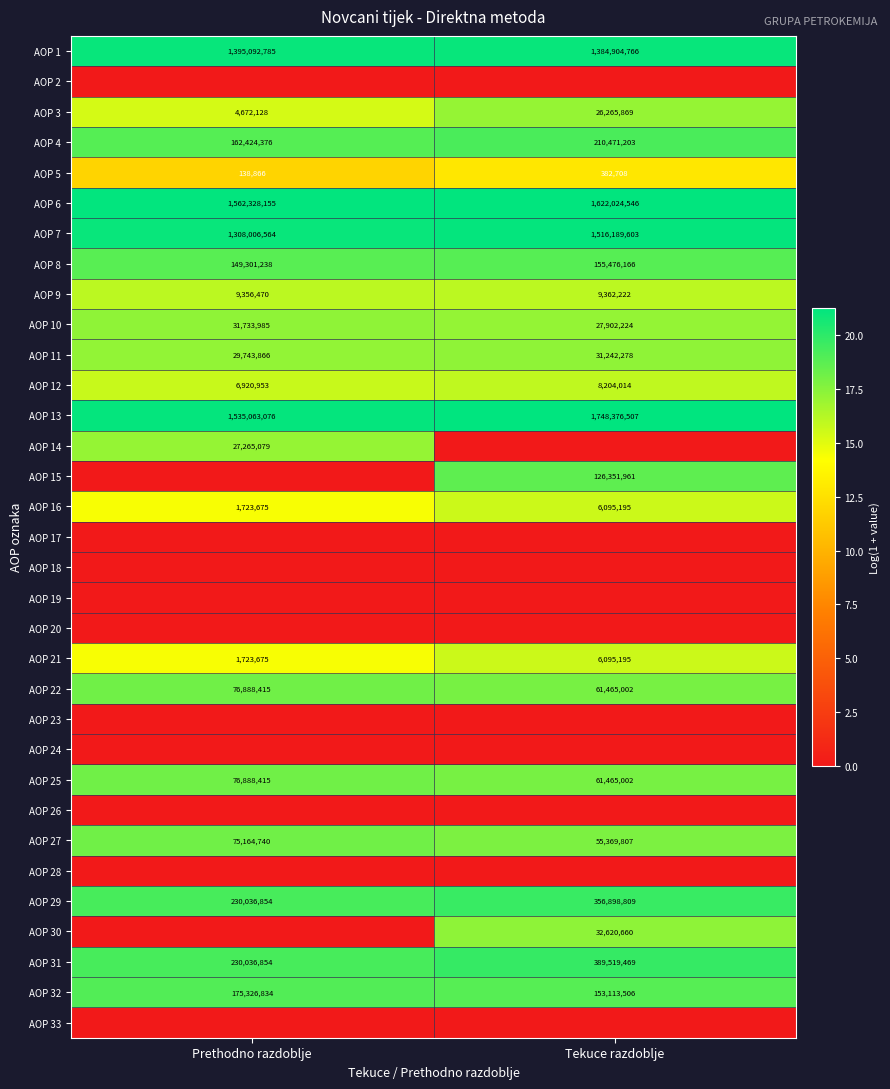

Which category has the lowest value in the AOP 9 series?

Prethodno razdoblje